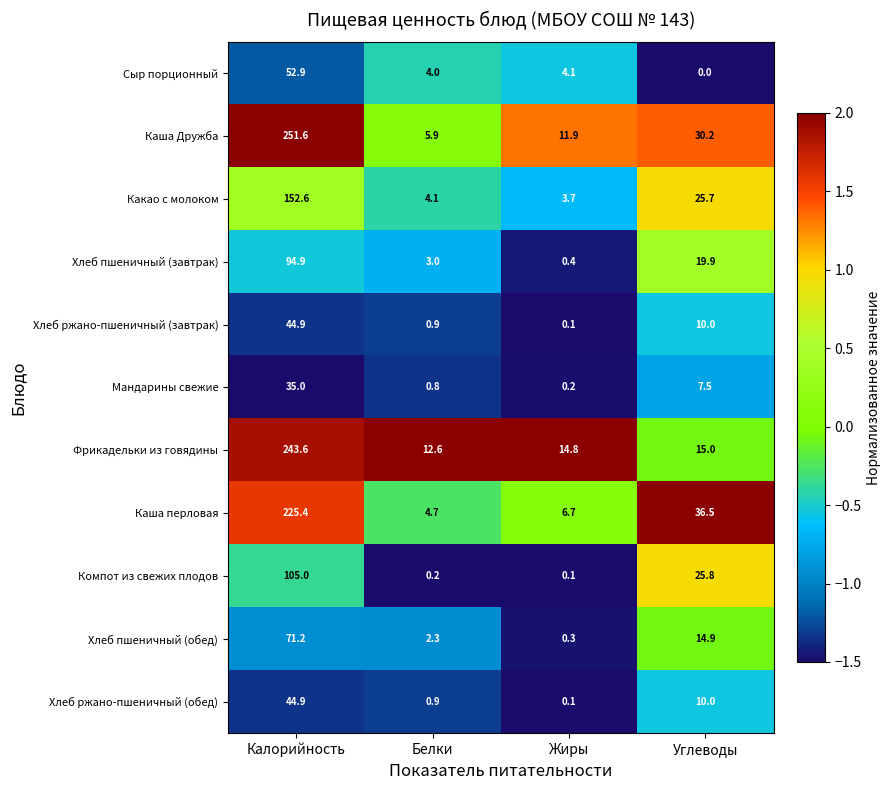

At which category does the chart reach its peak across all series?

Калорийность